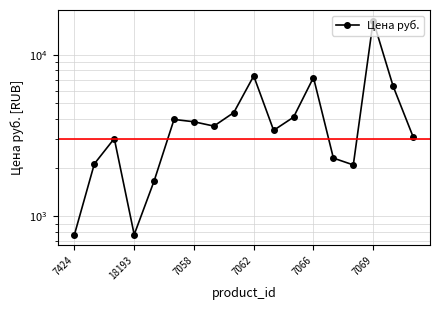

How many interior local peaks (higher than both neighbors) does the data have?

5